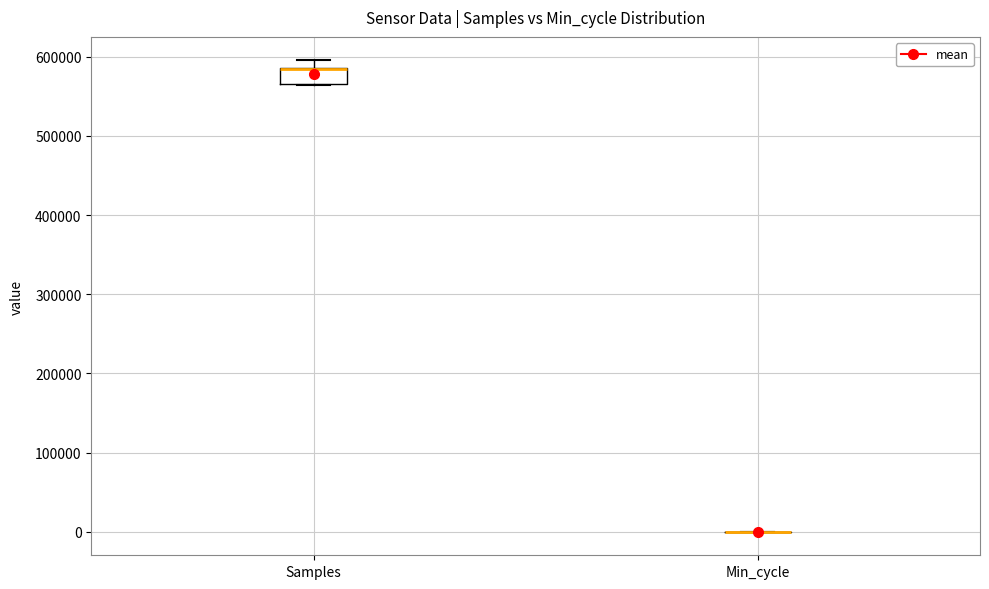

Where is the upper edge of the box for Samples on the y-axis? The values are not printed on the chart, so give them approximately, as read against the axis.

590000